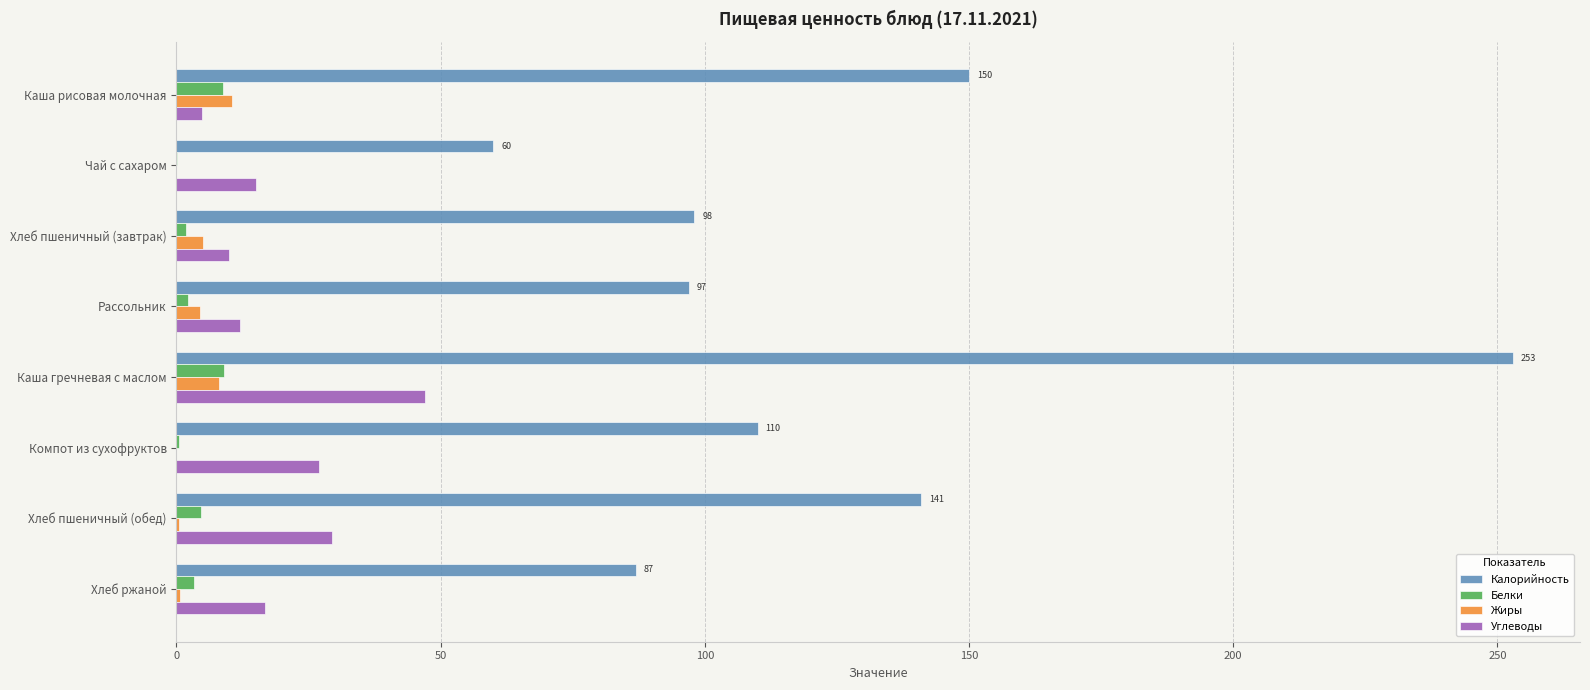

Which category has the highest value across all series?

Каша гречневая с маслом